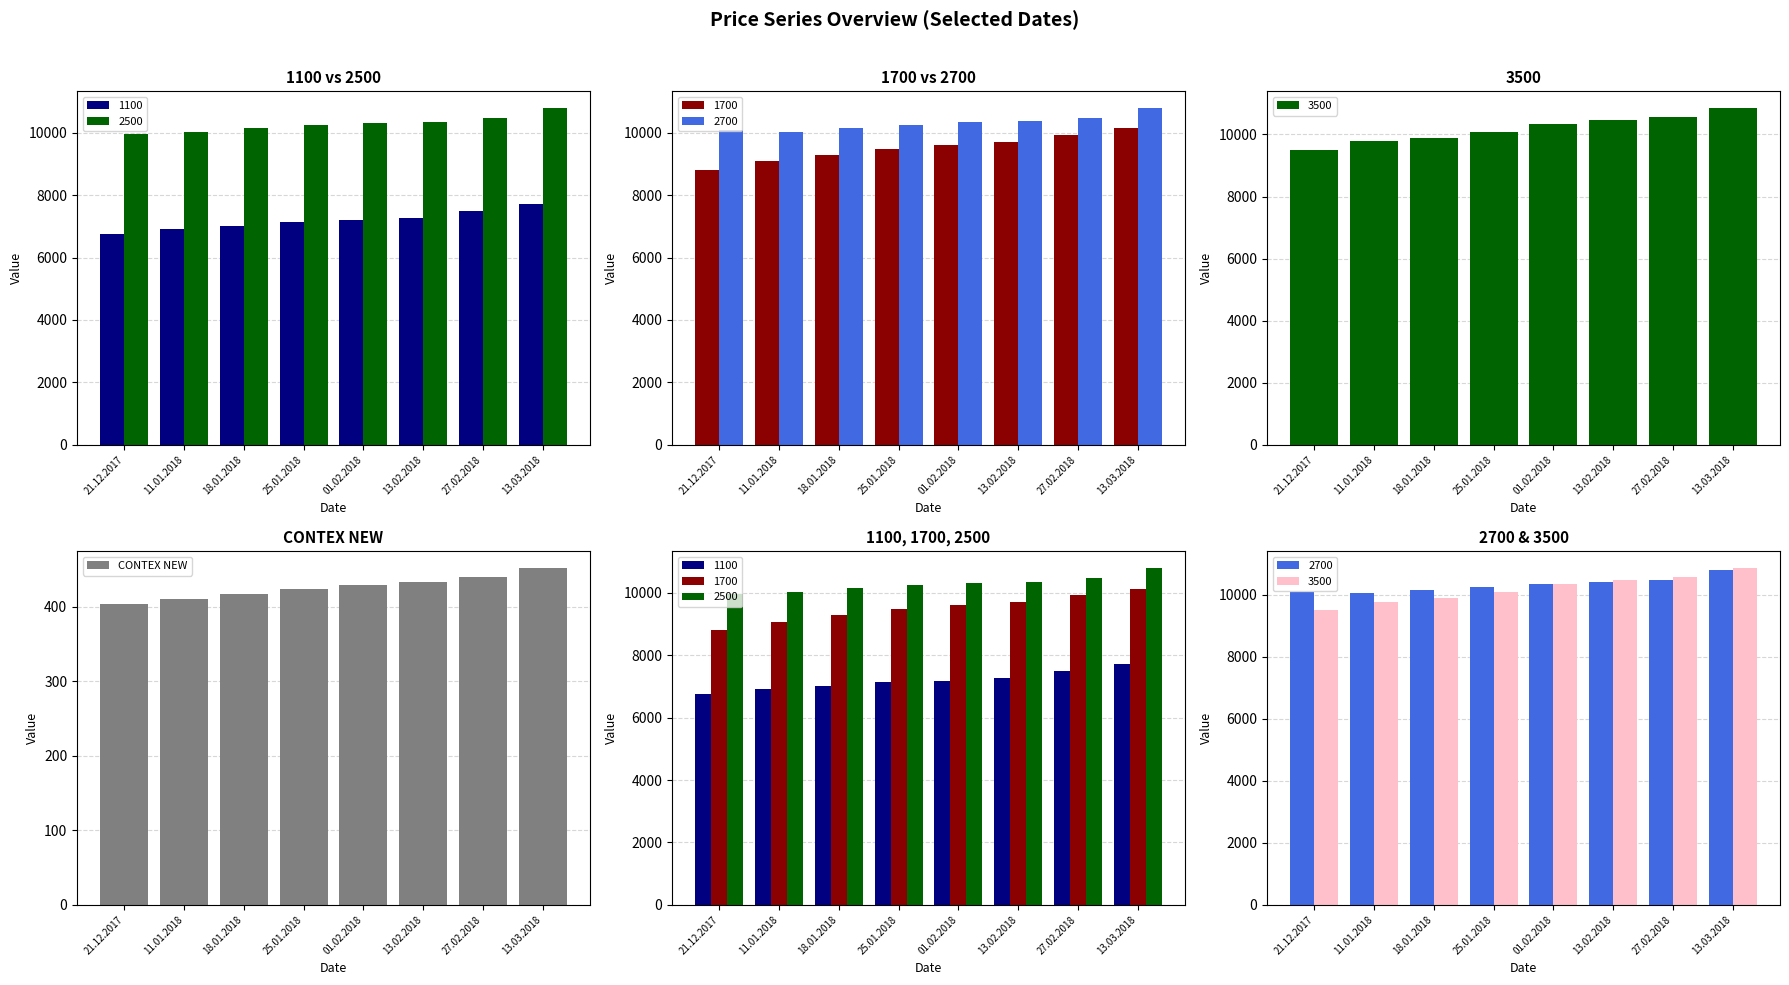

What position from the right is 13.03.2018?

1